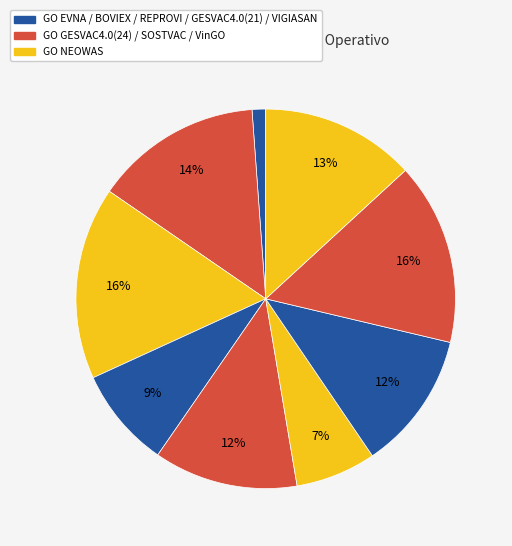

Count the number of slices in the pie.

9